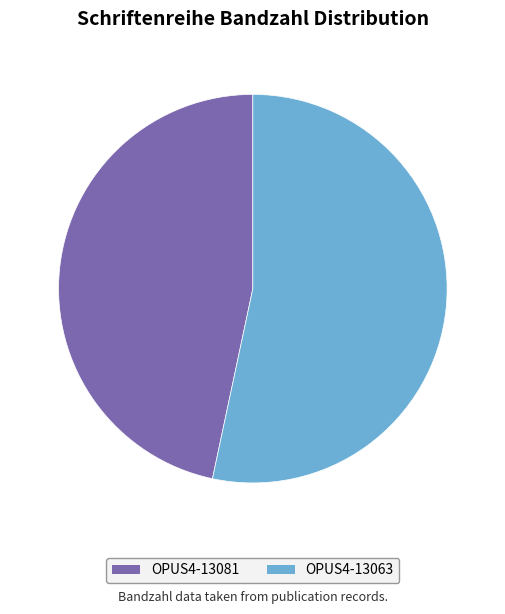

Which has a higher value, OPUS4-13081 or OPUS4-13063?

OPUS4-13063